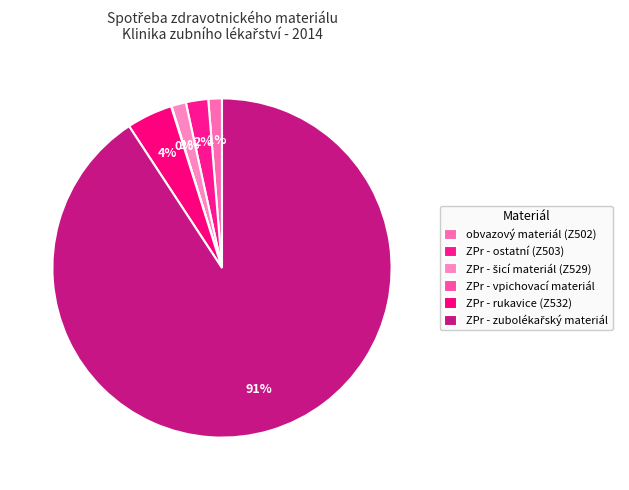

Rank the categories by value from highest to lowest.

ZPr - zubolékařský materiál, ZPr - rukavice (Z532), ZPr - ostatní (Z503), ZPr - šicí materiál (Z529), obvazový materiál (Z502), ZPr - vpichovací materiál